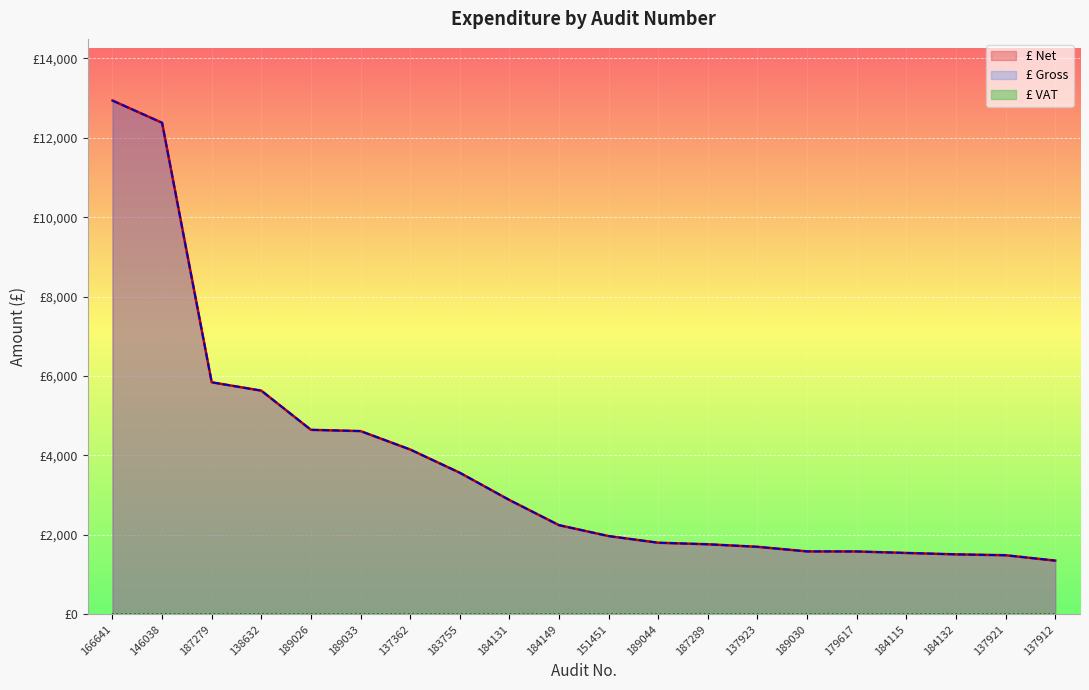

At how many categories does at least one series exceed 11108?

2